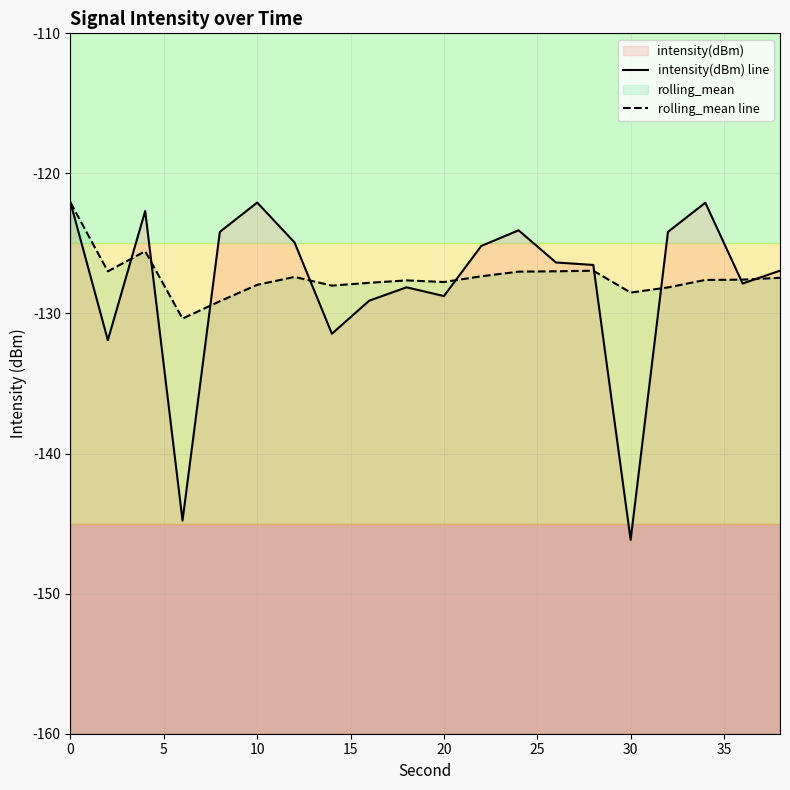

How many interior local peaks does the rolling_mean line series have?

4